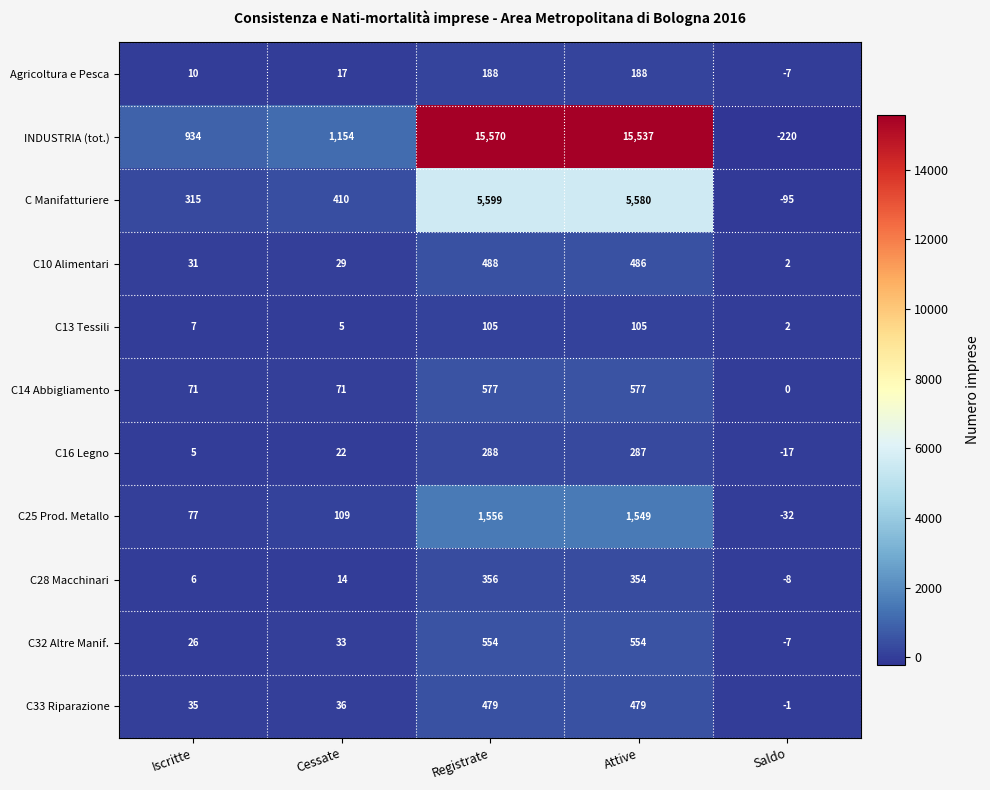

How many data points does each series have?

5